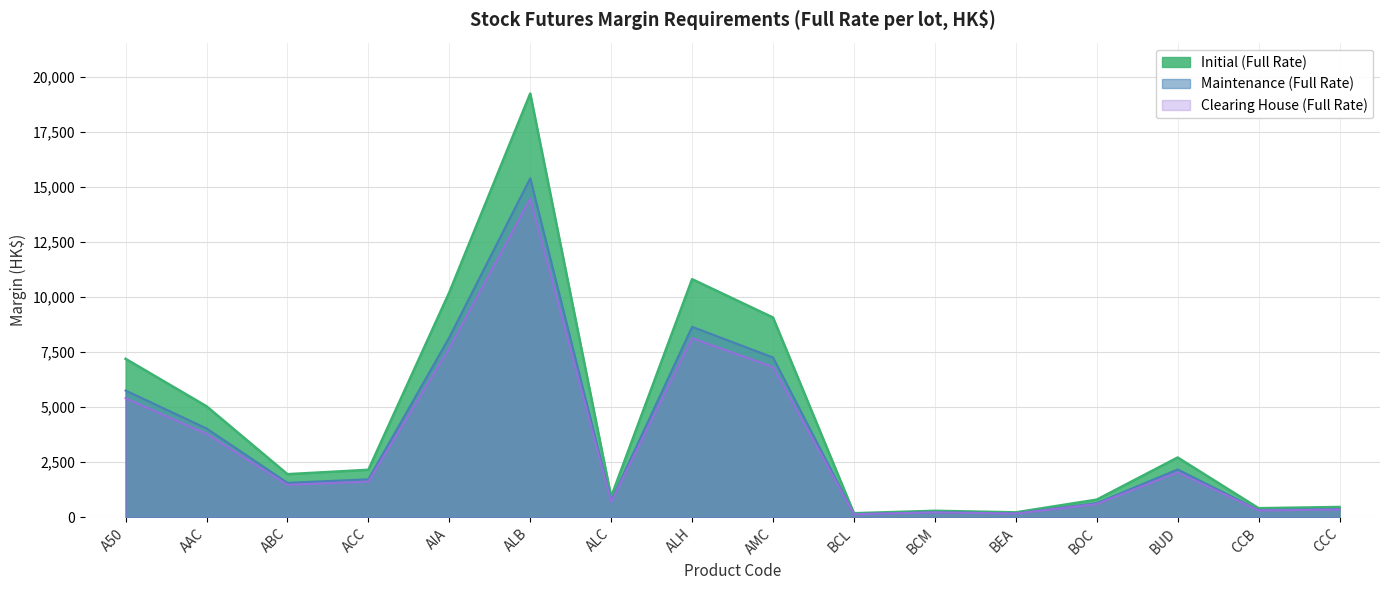

Reading left to right, what are all the values shown in this chart?

Initial (Full Rate): 7195	5040	1955	2154	10214	19245	929	10812	9070	182	292	222	799	2713	410	465
Maintenance (Full Rate): 5756	4032	1564	1723	8171	15396	743	8649	7256	145	233	177	639	2170	328	372
Clearing House (Full Rate): 5410	3790	1470	1620	7680	14470	699	8130	6820	137	220	167	601	2040	309	350